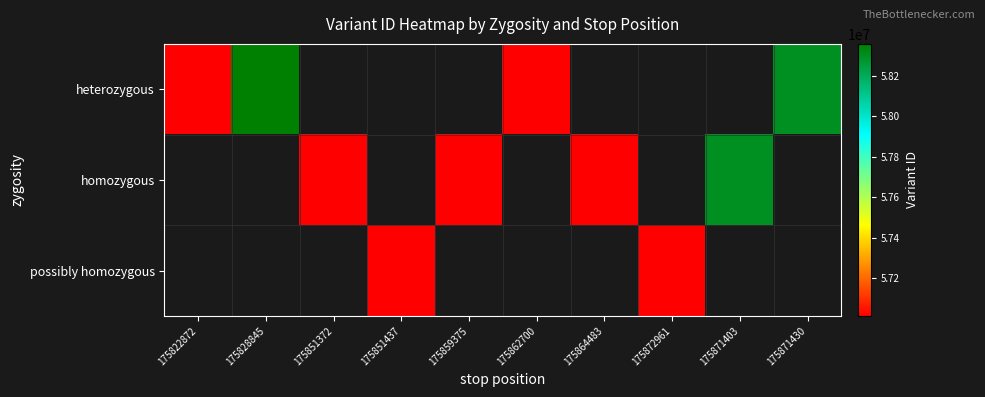

How many series are shown in this chart?

3